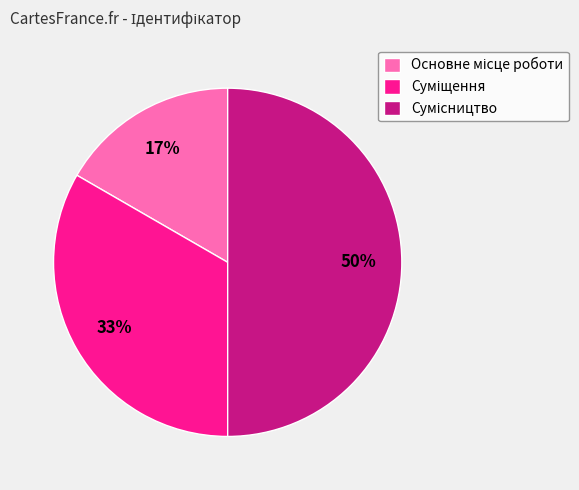

To the nearest percent, what is the average slice percentage?

33%